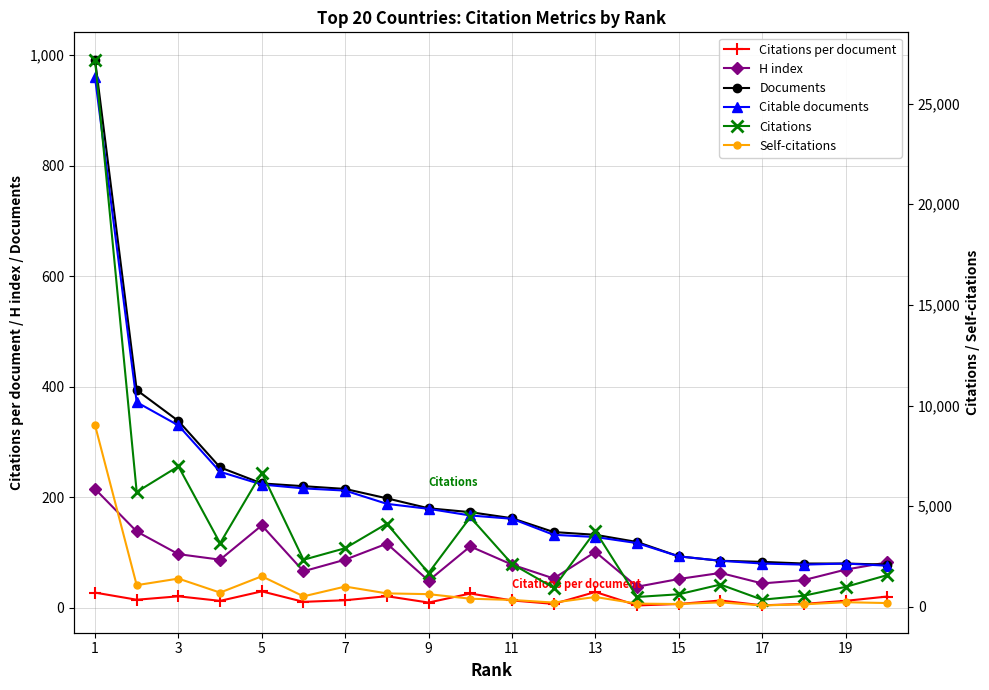

What are all the series names shown in the legend?

Citations per document, H index, Documents, Citable documents, Citations, Self-citations